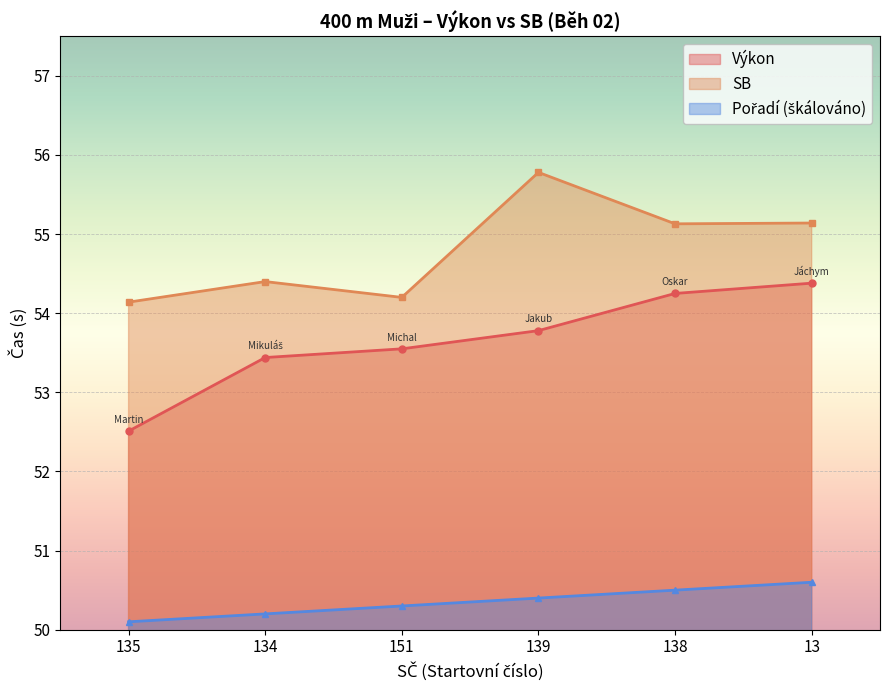

Which series changed the most between 135 and 151?

Výkon